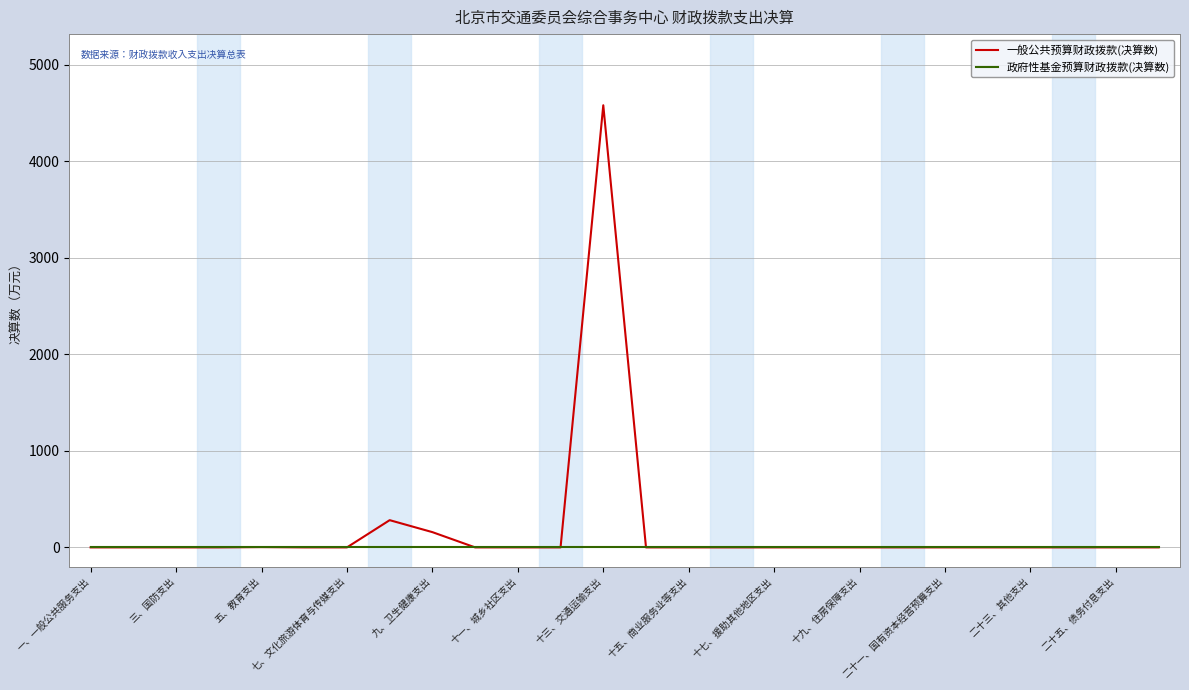

What is the maximum value shown in the chart?

4582.3